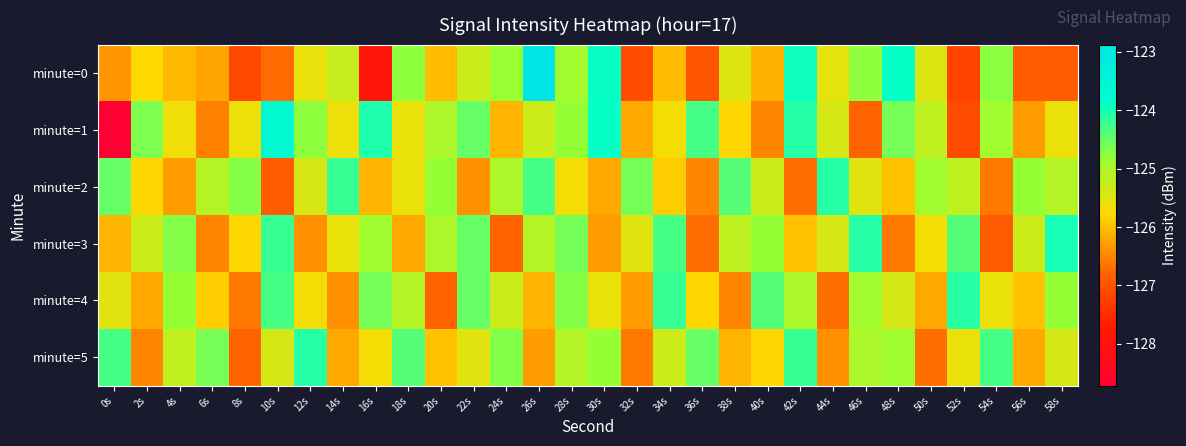

Reading left to right, list all the values displayed in this chart.

minute=0: 0s=-126.3	2s=-125.8	4s=-126.1	6s=-126.2	8s=-127.1	10s=-126.7	12s=-125.6	14s=-125.2	16s=-127.9	18s=-124.8	20s=-126.0	22s=-125.3	24s=-124.8	26s=-122.9	28s=-124.9	30s=-123.9	32s=-127.1	34s=-126.0	36s=-127.0	38s=-125.5	40s=-126.1	42s=-123.9	44s=-125.6	46s=-124.8	48s=-123.9	50s=-125.5	52s=-127.2	54s=-124.7	56s=-126.9	58s=-126.9
minute=1: 0s=-128.7	2s=-124.6	4s=-125.6	6s=-126.5	8s=-125.6	10s=-123.6	12s=-124.8	14s=-125.6	16s=-124.1	18s=-125.6	20s=-125.0	22s=-124.5	24s=-126.1	26s=-125.3	28s=-124.8	30s=-123.9	32s=-126.2	34s=-125.7	36s=-124.3	38s=-125.8	40s=-126.5	42s=-124.1	44s=-125.4	46s=-126.8	48s=-124.6	50s=-125.2	52s=-127.1	54s=-124.9	56s=-126.3	58s=-125.6
minute=2: 0s=-124.5	2s=-125.8	4s=-126.3	6s=-125.1	8s=-124.7	10s=-126.9	12s=-125.4	14s=-124.2	16s=-126.1	18s=-125.6	20s=-124.8	22s=-126.4	24s=-125.0	26s=-124.3	28s=-125.7	30s=-126.2	32s=-124.6	34s=-125.9	36s=-126.5	38s=-124.4	40s=-125.3	42s=-126.7	44s=-124.1	46s=-125.5	48s=-126.0	50s=-124.9	52s=-125.2	54s=-126.6	56s=-124.8	58s=-125.1
minute=3: 0s=-126.1	2s=-125.3	4s=-124.7	6s=-126.5	8s=-125.8	10s=-124.2	12s=-126.4	14s=-125.6	16s=-124.9	18s=-126.2	20s=-125.0	22s=-124.5	24s=-126.8	26s=-125.1	28s=-124.6	30s=-126.3	32s=-125.5	34s=-124.3	36s=-126.7	38s=-125.2	40s=-124.8	42s=-126.0	44s=-125.4	46s=-124.1	48s=-126.6	50s=-125.7	52s=-124.4	54s=-126.9	56s=-125.3	58s=-124.0
minute=4: 0s=-125.5	2s=-126.2	4s=-124.8	6s=-125.9	8s=-126.6	10s=-124.3	12s=-125.7	14s=-126.4	16s=-124.6	18s=-125.1	20s=-126.8	22s=-124.5	24s=-125.3	26s=-126.1	28s=-124.7	30s=-125.6	32s=-126.3	34s=-124.2	36s=-125.8	38s=-126.5	40s=-124.4	42s=-125.0	44s=-126.7	46s=-124.9	48s=-125.4	50s=-126.2	52s=-124.1	54s=-125.6	56s=-126.0	58s=-124.8
minute=5: 0s=-124.3	2s=-126.5	4s=-125.2	6s=-124.6	8s=-126.8	10s=-125.4	12s=-124.1	14s=-126.2	16s=-125.7	18s=-124.4	20s=-126.0	22s=-125.5	24s=-124.7	26s=-126.3	28s=-125.1	30s=-124.8	32s=-126.6	34s=-125.3	36s=-124.5	38s=-126.1	40s=-125.8	42s=-124.2	44s=-126.4	46s=-125.0	48s=-124.9	50s=-126.7	52s=-125.6	54s=-124.3	56s=-126.2	58s=-125.4